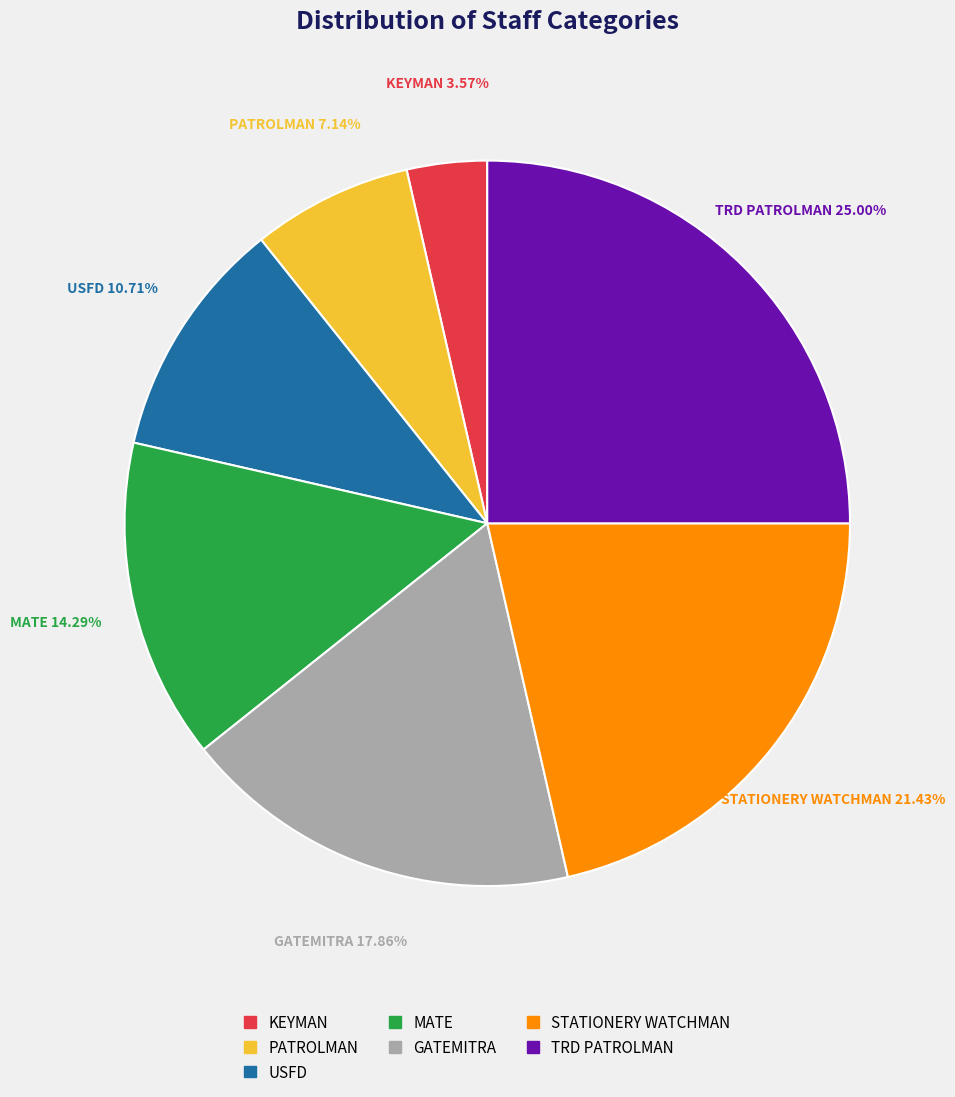

Which slice is the largest?

TRD PATROLMAN